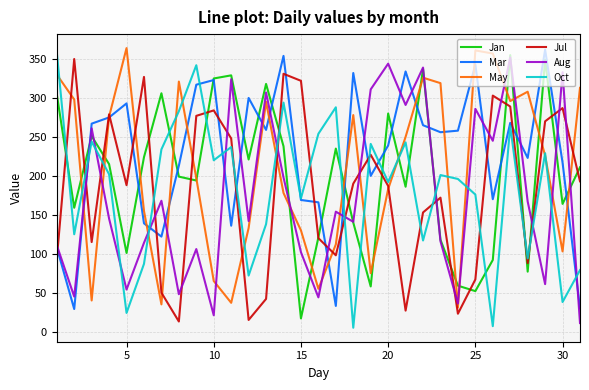

What is the highest value of the Mar series?

362